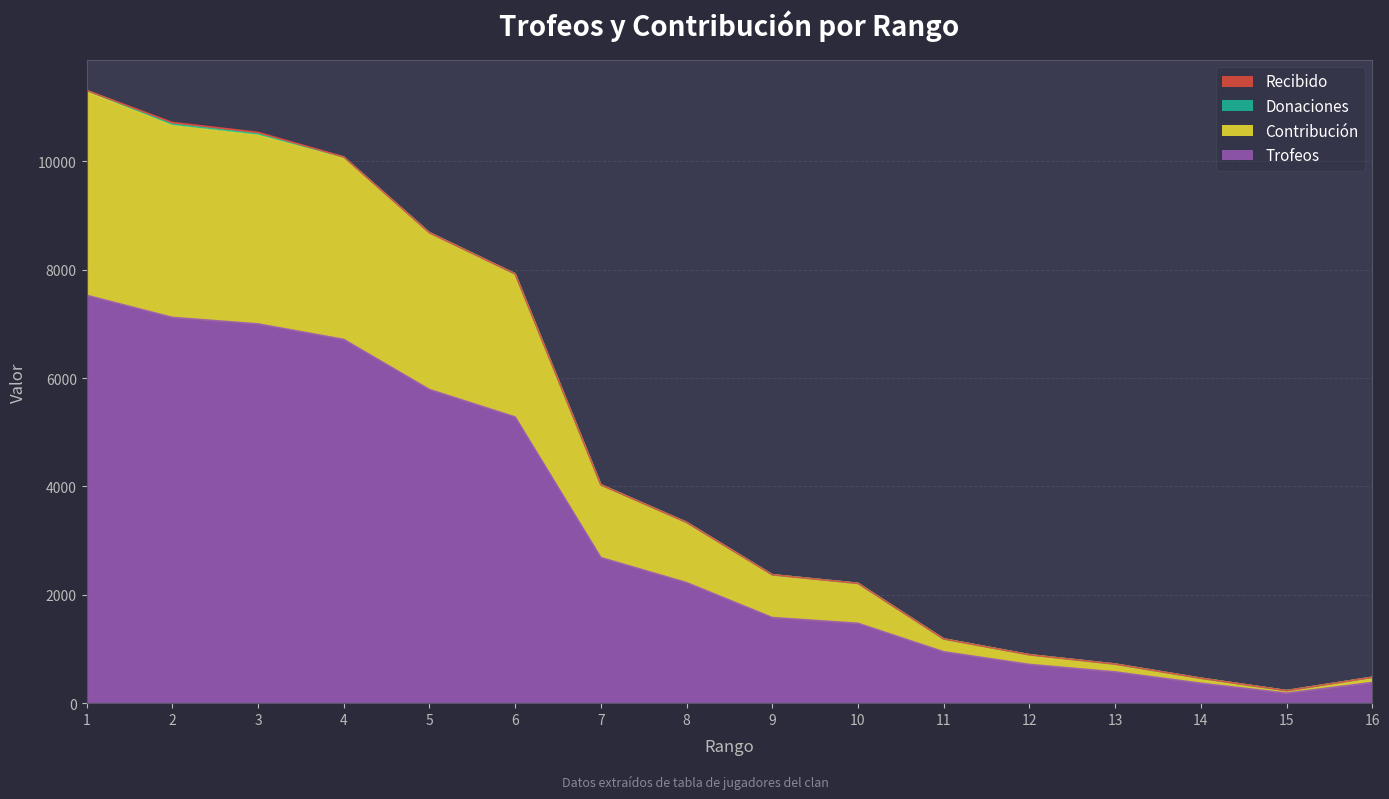

Is it true that Contribución equals 5329 at 8?

False